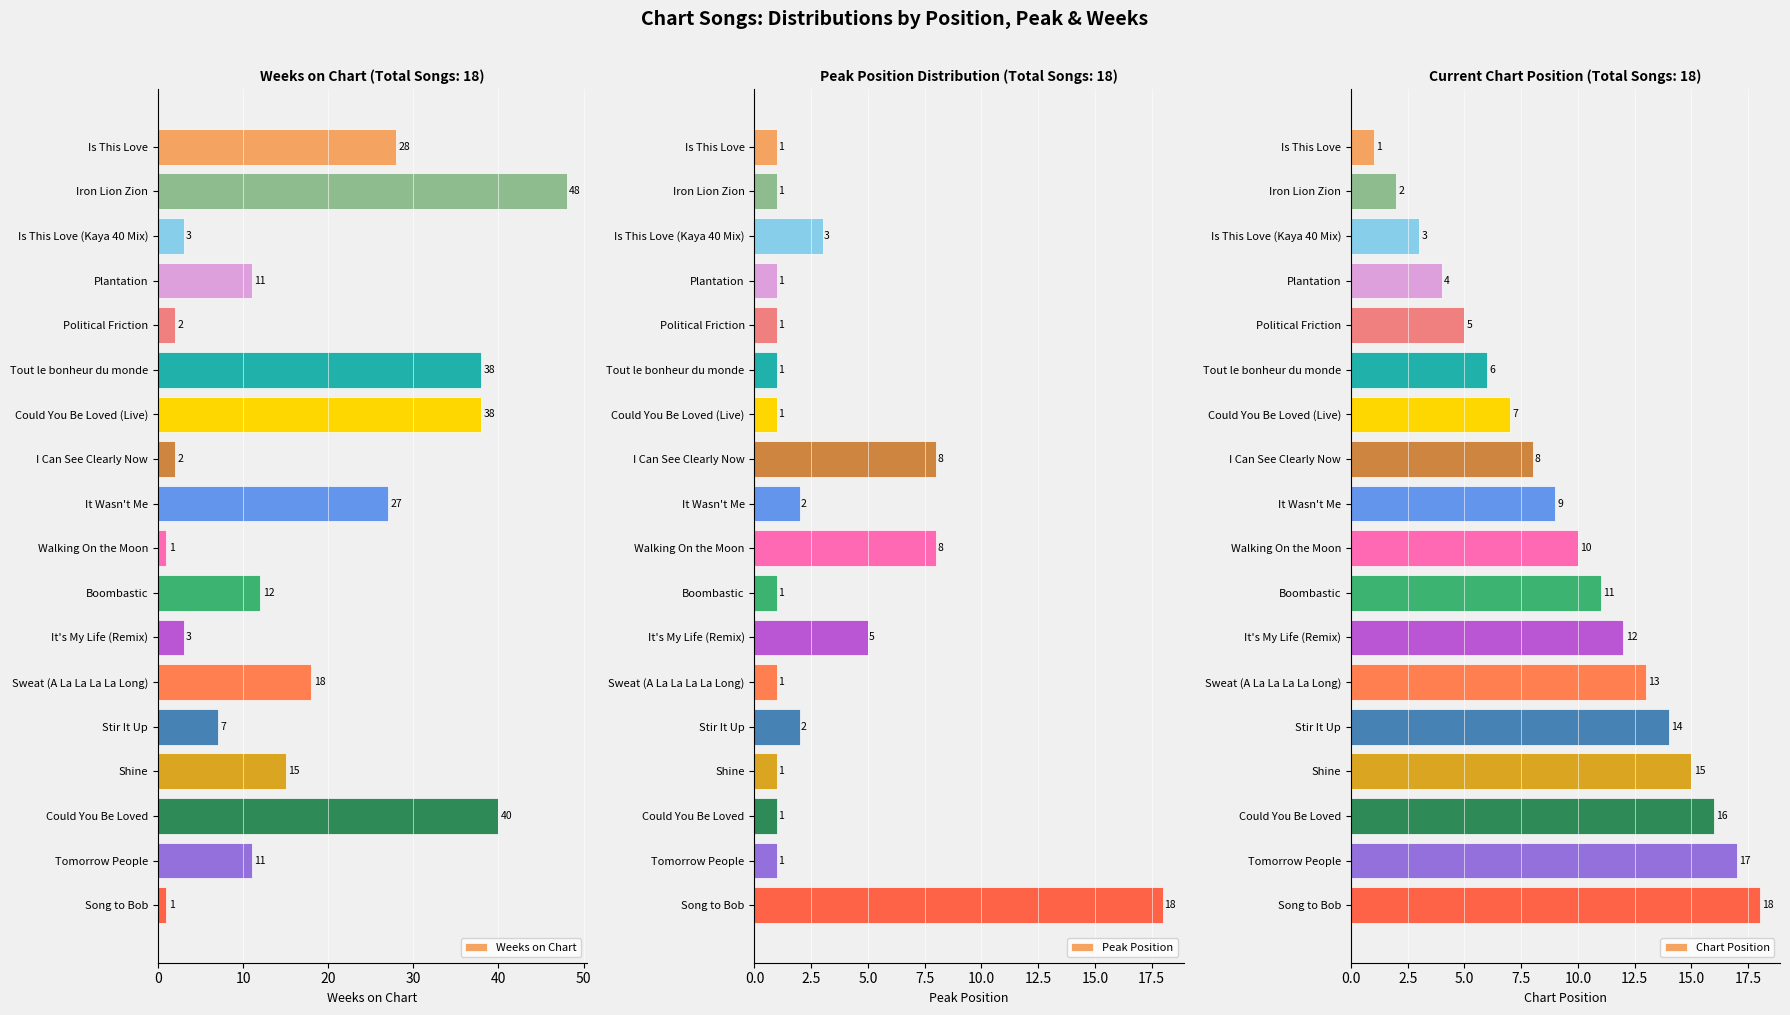

Which category has the highest value in the Weeks on Chart series?

Iron Lion Zion